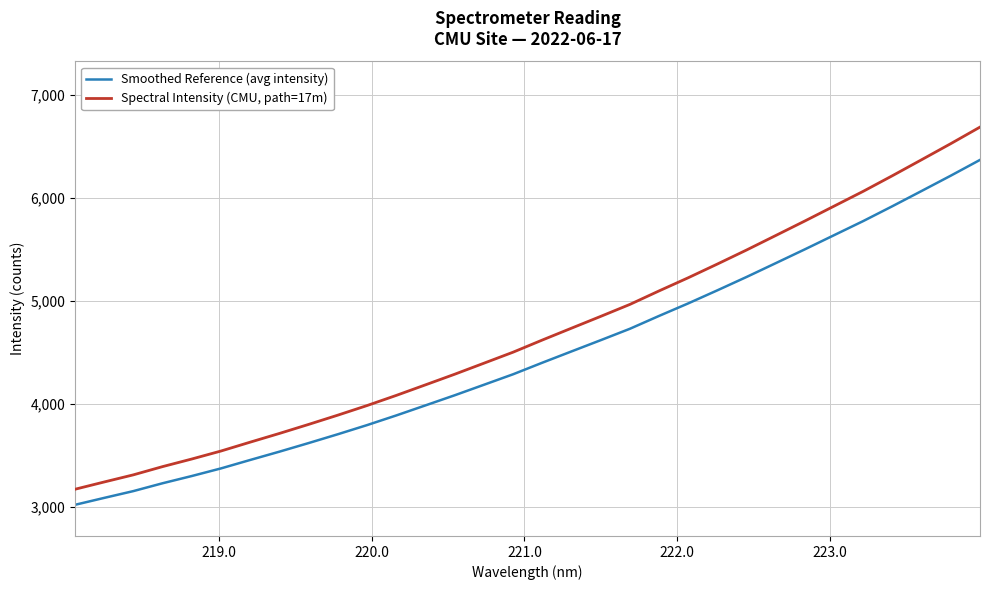

Does the chart display data point markers on the line(s)?

No